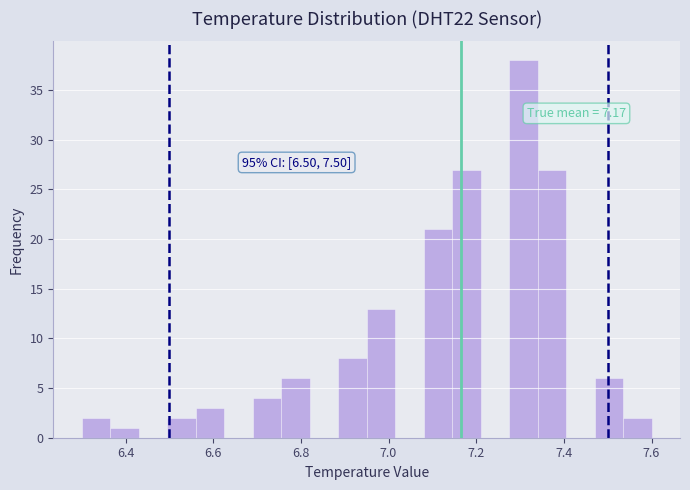

Around what value on the x-axis is the tallest bar? Give the approximate position of its centre, as read against the axis.

7.30